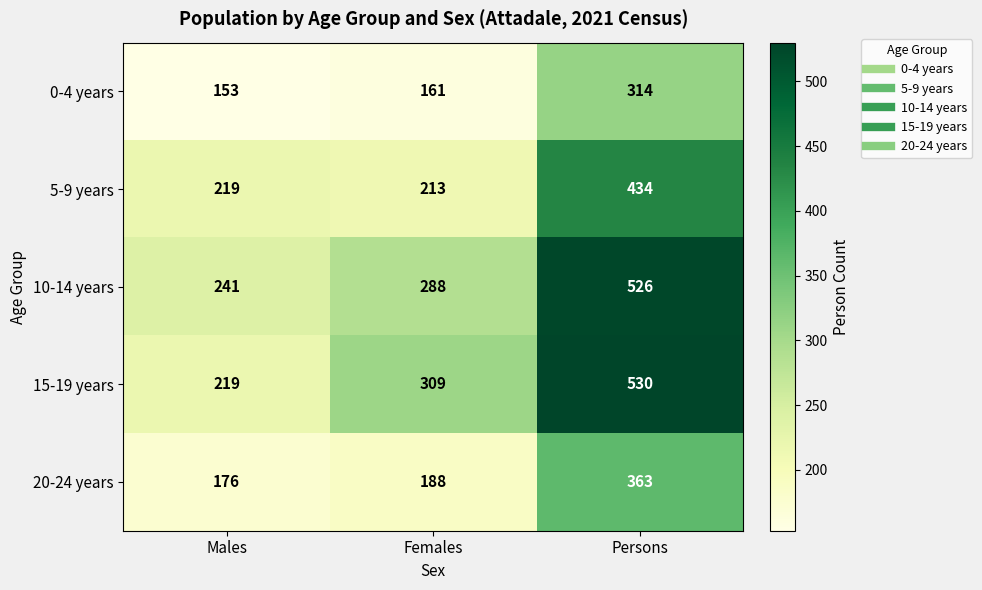

What is the greatest value displayed?

530